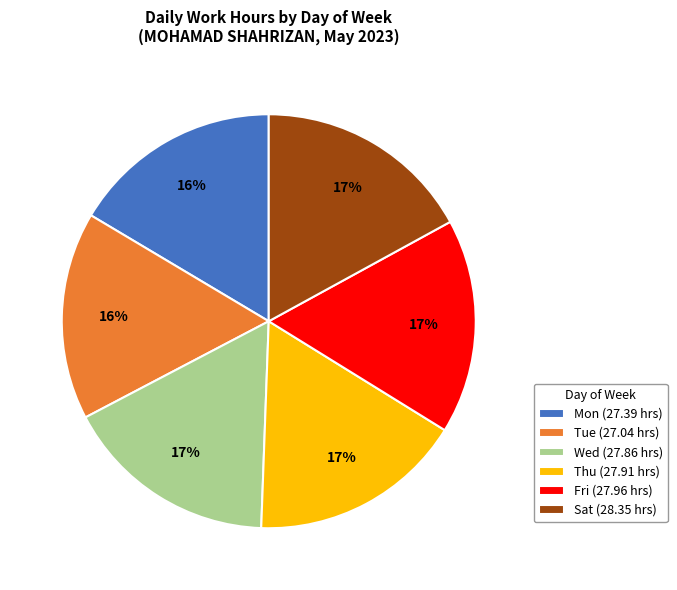

To the nearest percent, what is the combined percentage of Thu (27.91 hrs) and Sat (28.35 hrs)?

34%